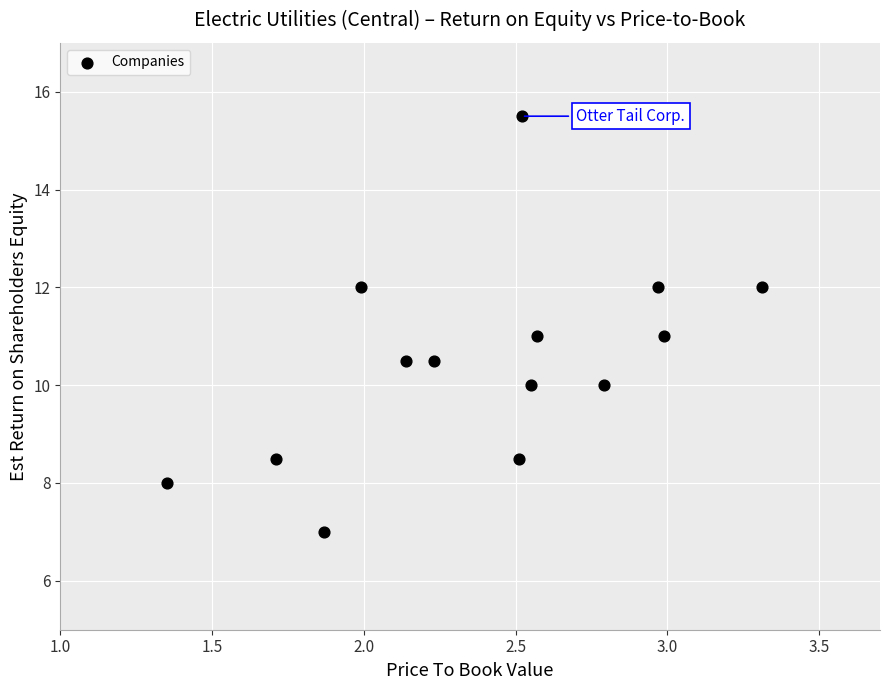

What is the range of X values (max minus min)?

2.0